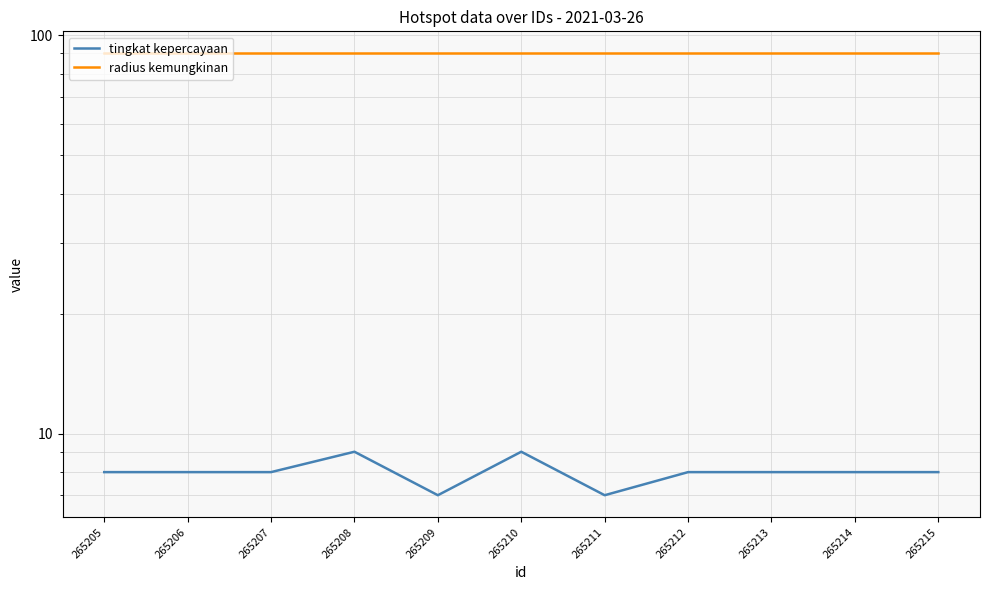

True or false: tingkat kepercayaan has a value of 8 at 265212.

True